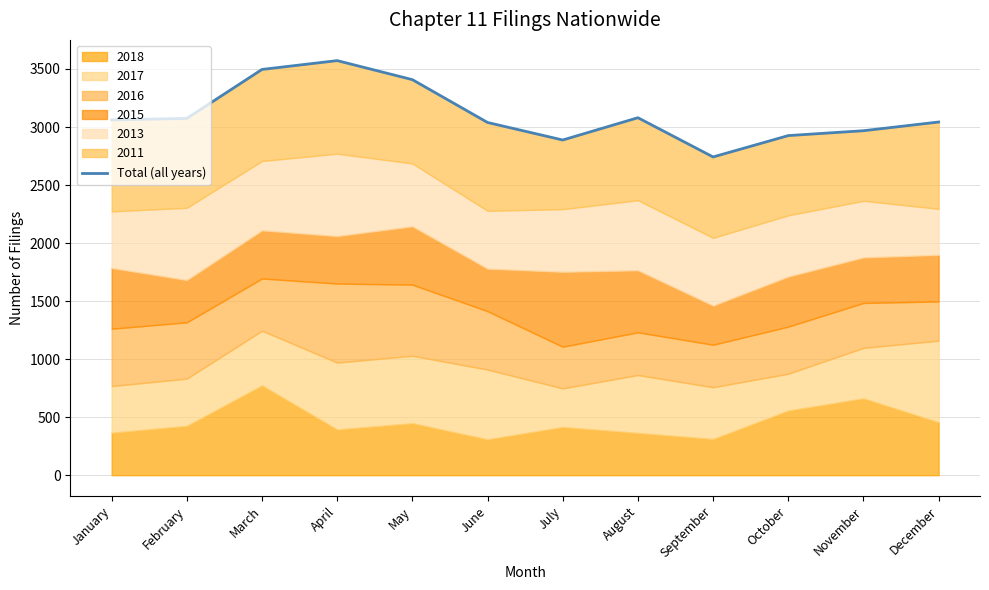

What is the change in value from February to March?

+422